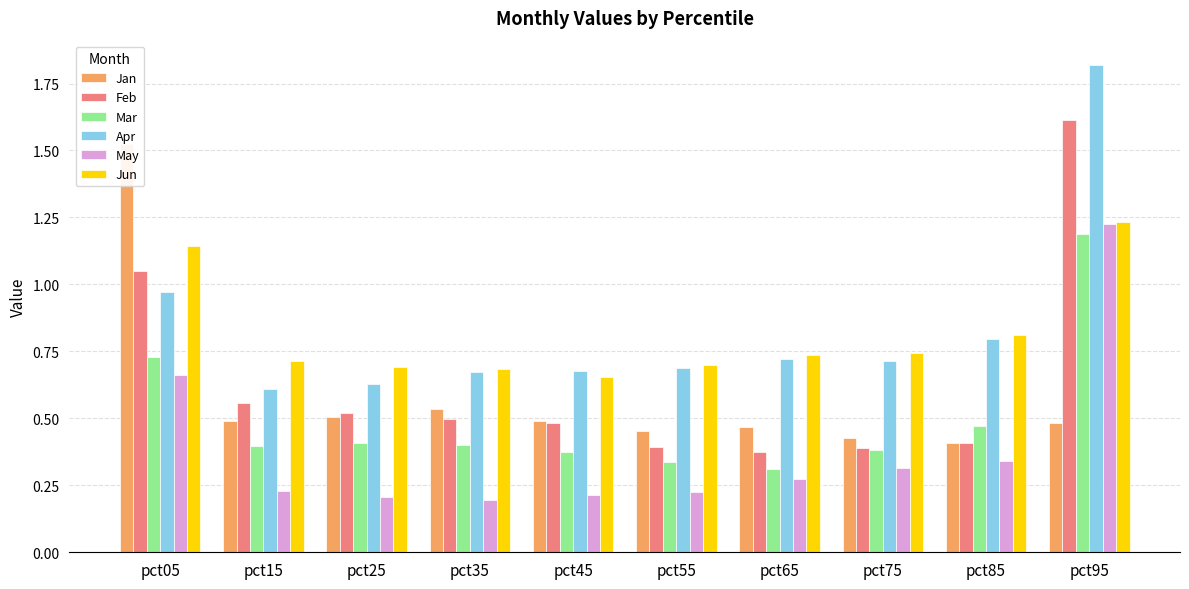

True or false: Jun has a value of 0.7 at pct75.

True